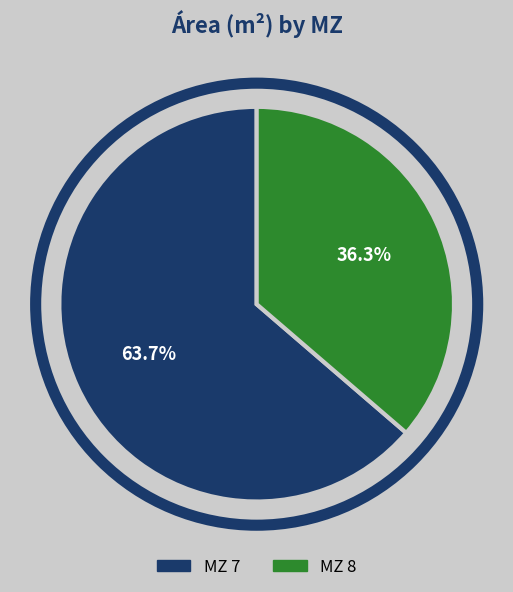

Is there any slice that represents more than half of the pie?

Yes